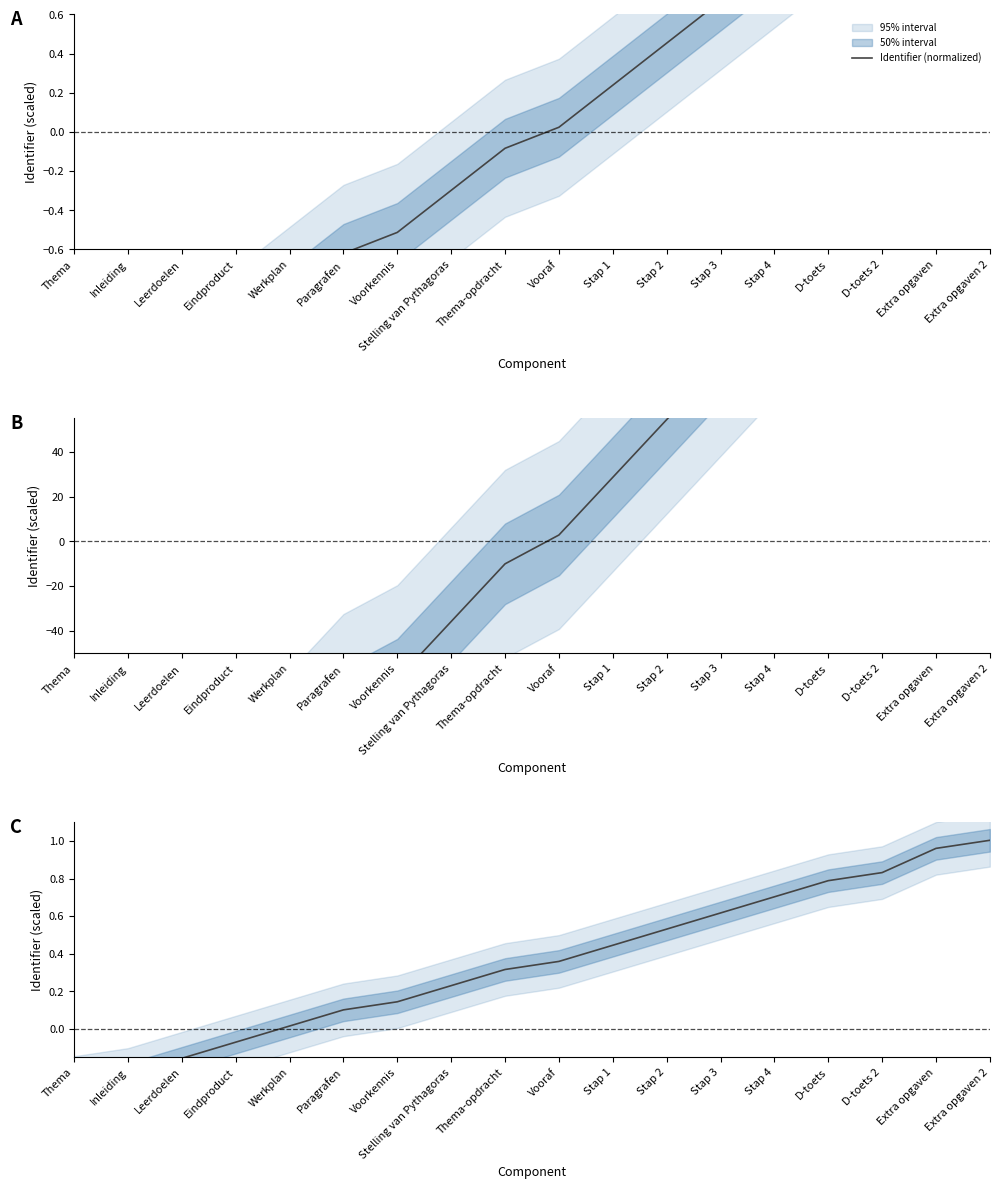

How many negative values are there?

4